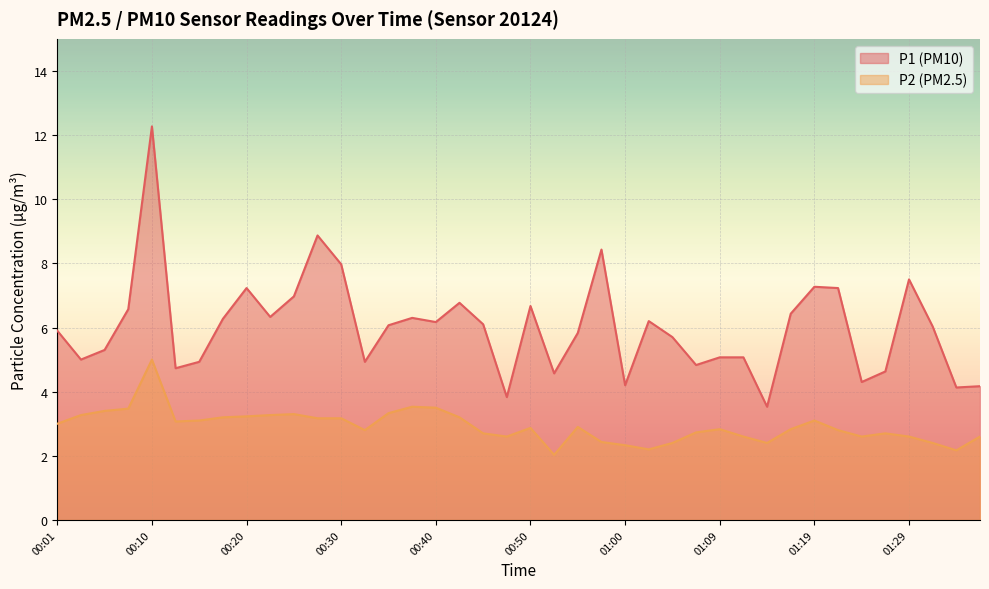

Reading left to right, what are all the values shown in this chart?

P1: 5.9	5.0	5.3	6.6	12.3	4.7	4.9	6.3	7.2	6.3	7.0	8.9	8.0	4.9	6.1	6.3	6.2	6.8	6.1	3.8	6.7	4.6	5.8	8.4	4.2	6.2	5.7	4.8	5.1	5.1	3.5	6.4	7.3	7.2	4.3	4.6	7.5	6.0	4.1	4.2
P2: 3.0	3.3	3.4	3.5	5.0	3.1	3.1	3.2	3.2	3.3	3.3	3.2	3.2	2.8	3.3	3.5	3.5	3.2	2.7	2.6	2.9	2.0	2.9	2.4	2.3	2.2	2.4	2.7	2.8	2.6	2.4	2.8	3.1	2.8	2.6	2.7	2.6	2.4	2.2	2.6